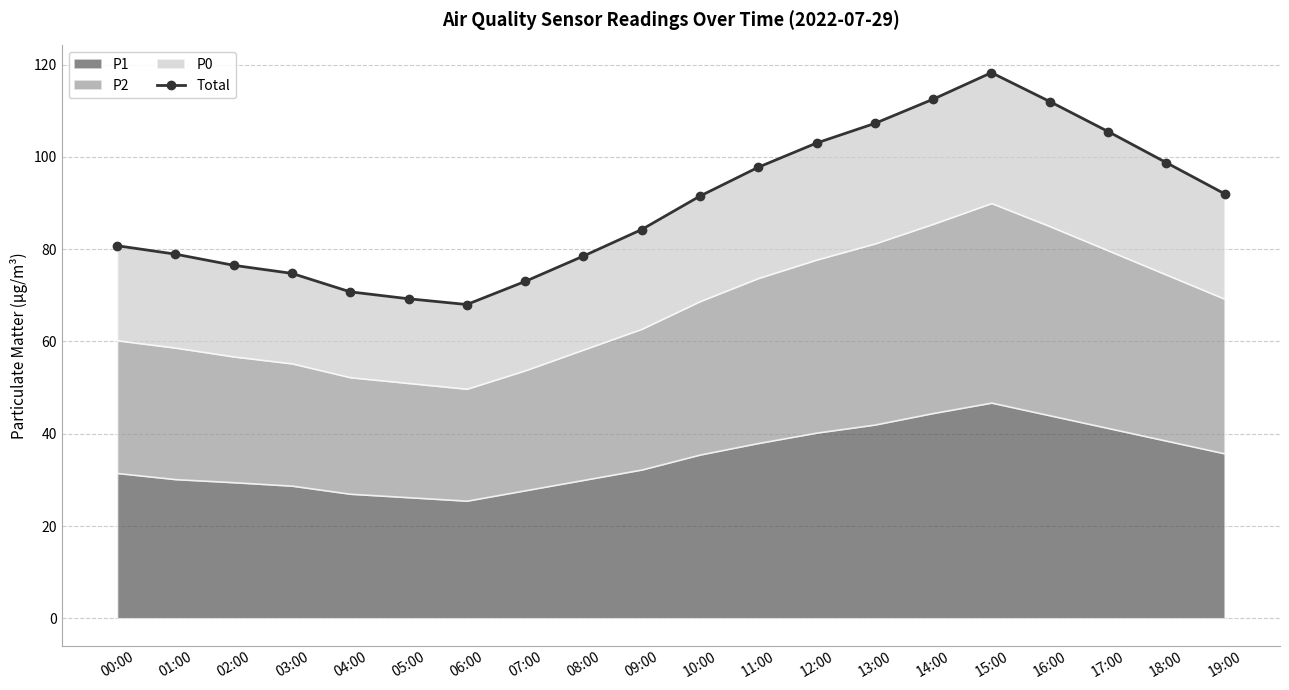

Where is the data nearest to the value 93?

19:00